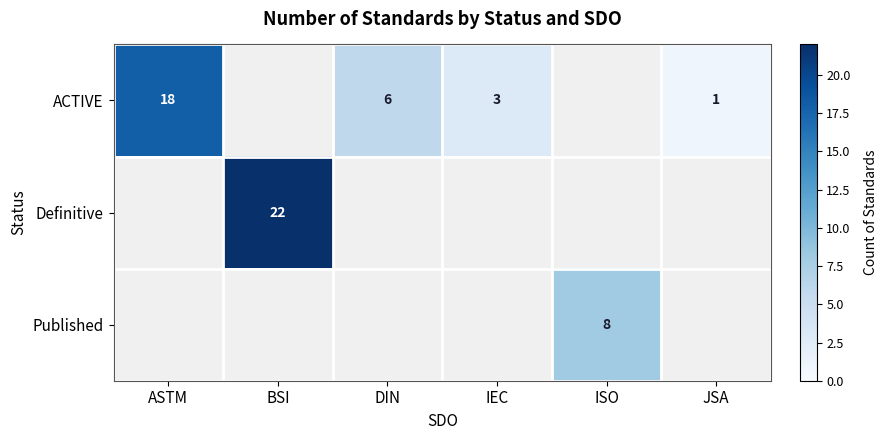

Is it true that ACTIVE equals 18 at ASTM?

True